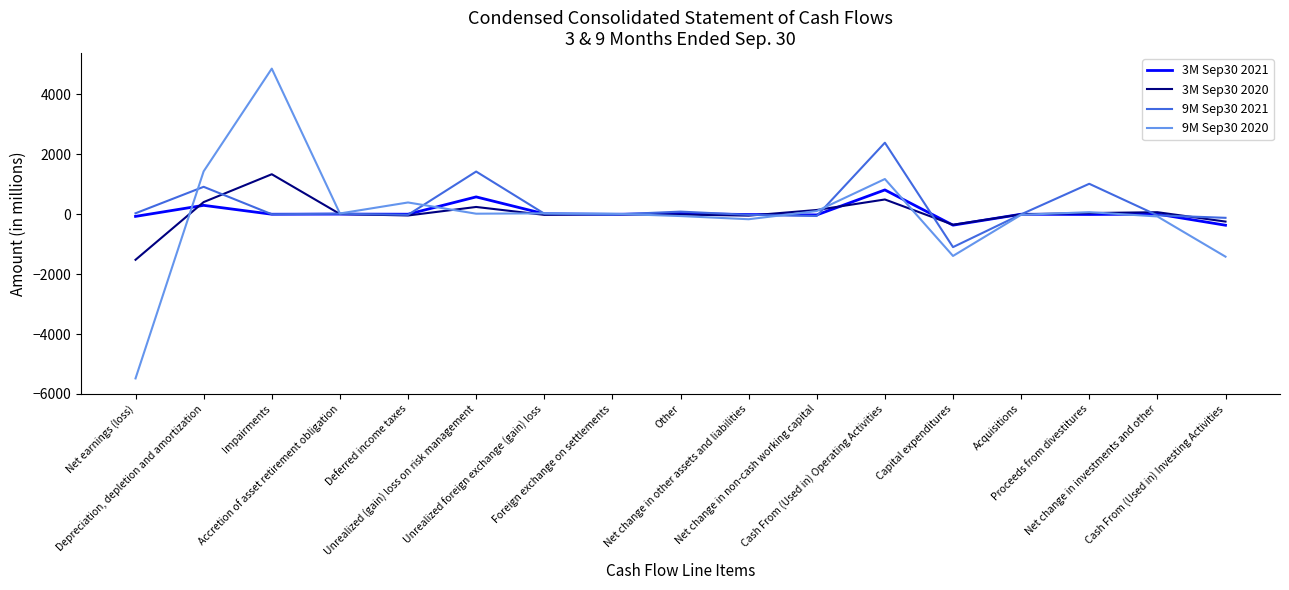

Which series has the largest range (max minus min)?

9M Sep30 2020